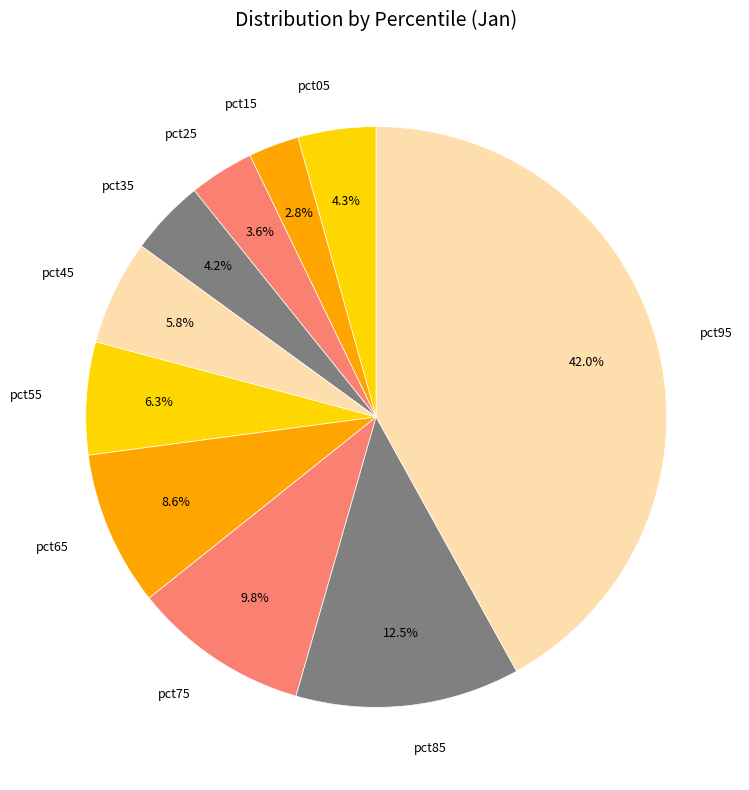

Is there any slice that represents more than half of the pie?

No